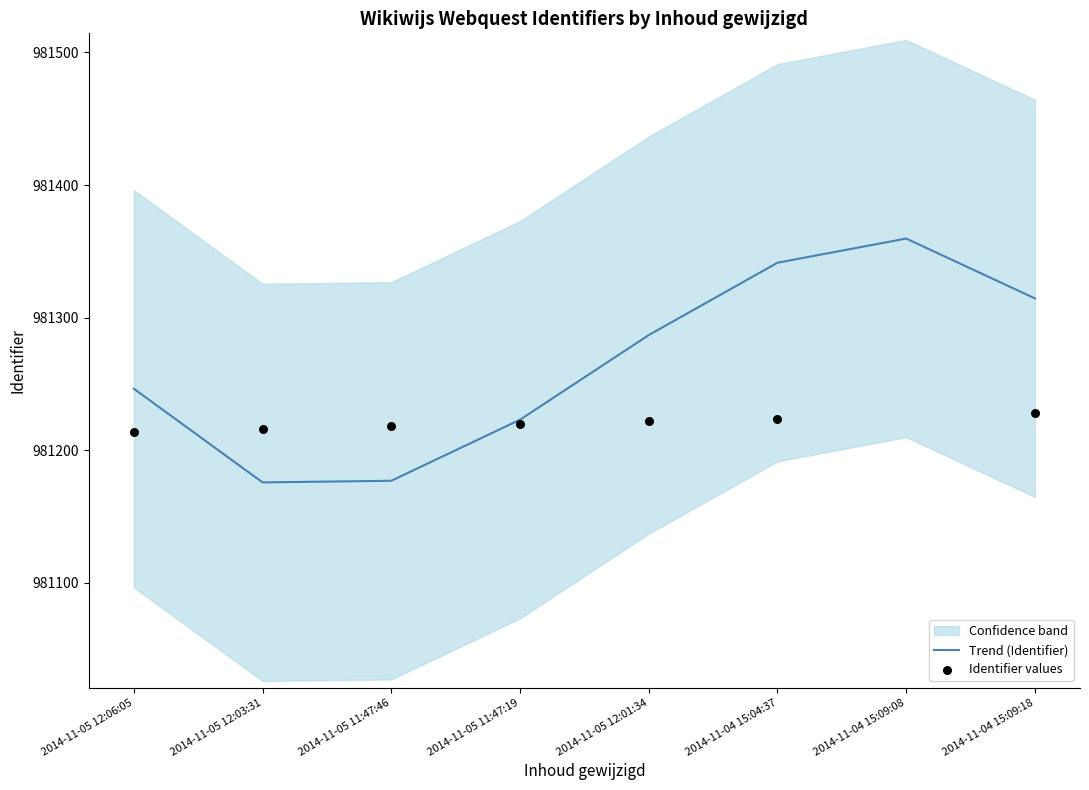

At which category is the sum across all series the highest?

2014-11-04 15:09:08